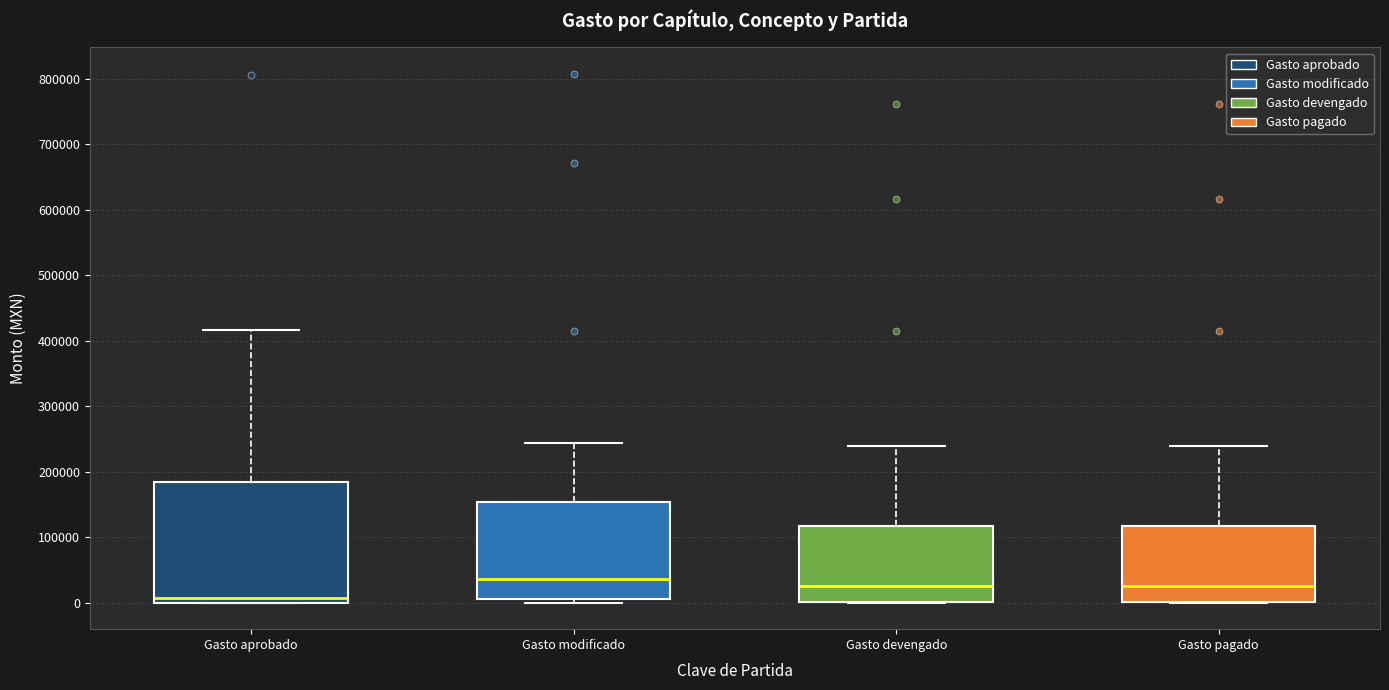

Which box's median line is the highest?

Gasto modificado